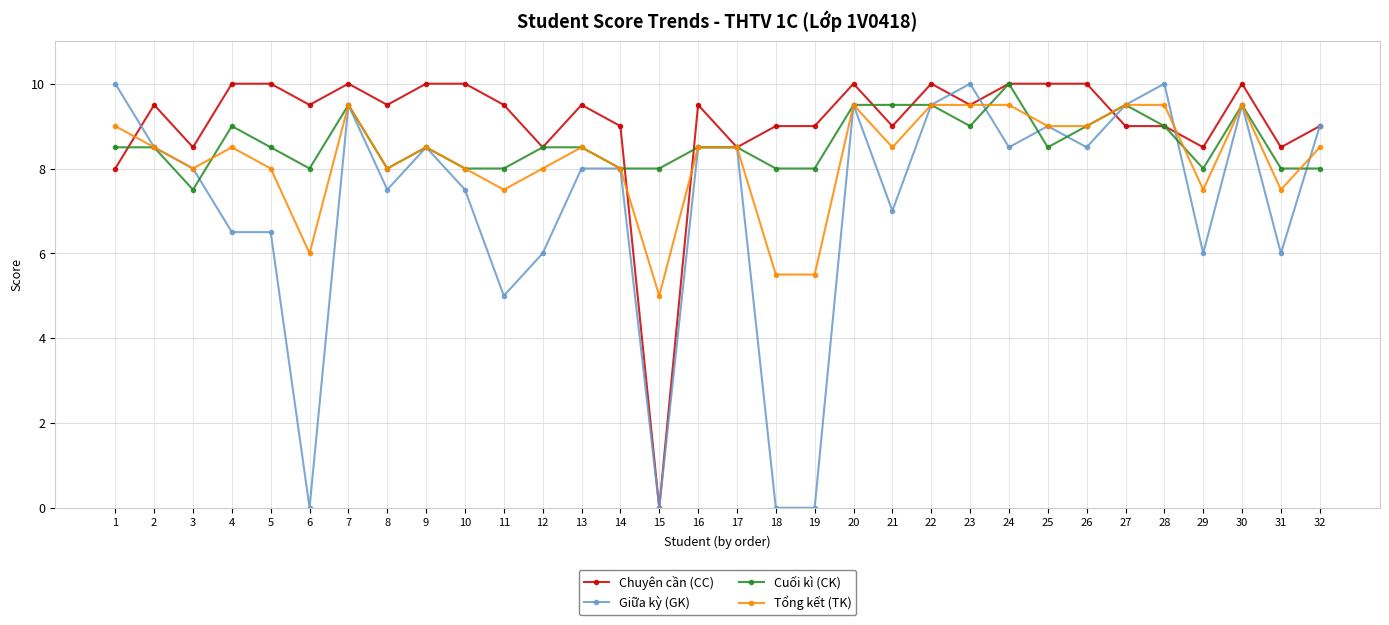

What is the maximum value for Chuyên cần (CC)?

10.0